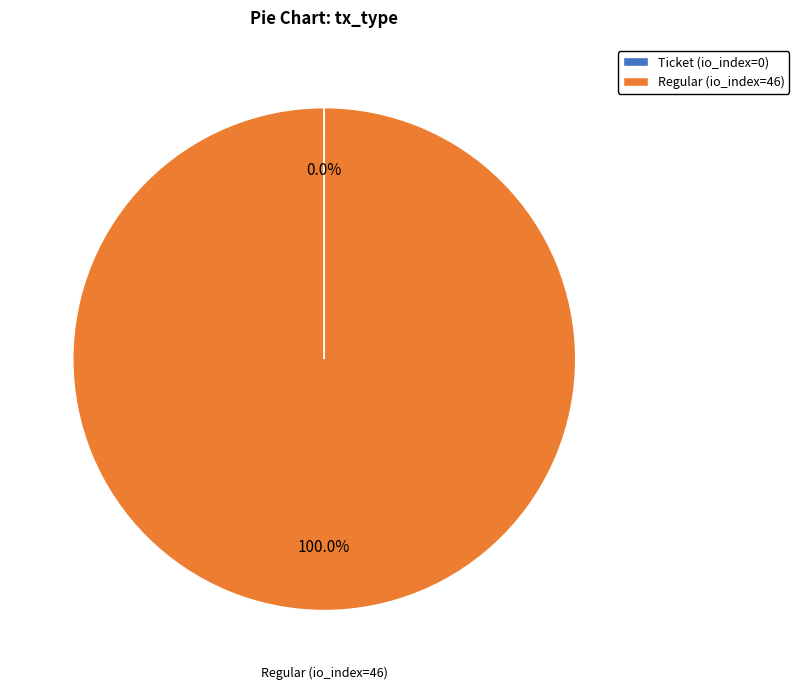

Which category has the biggest portion of the pie?

Regular (io_index=46)